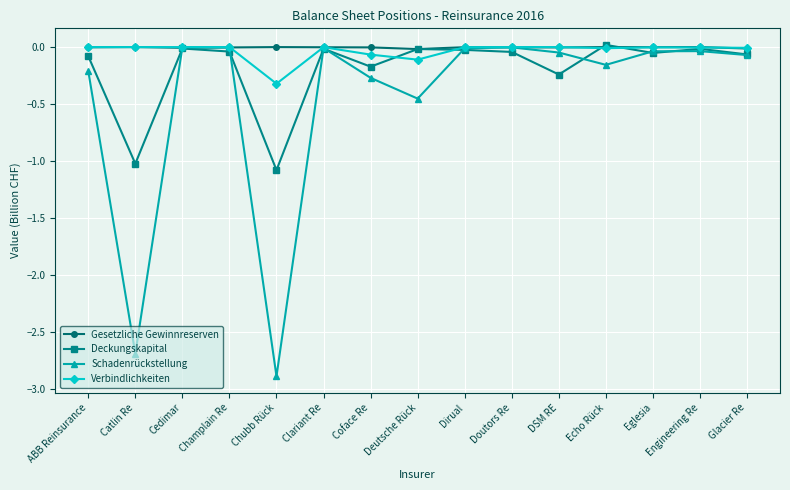

What is the sum of the Verbindlichkeiten values at Champlain Re and Chubb Rück?

-0.3